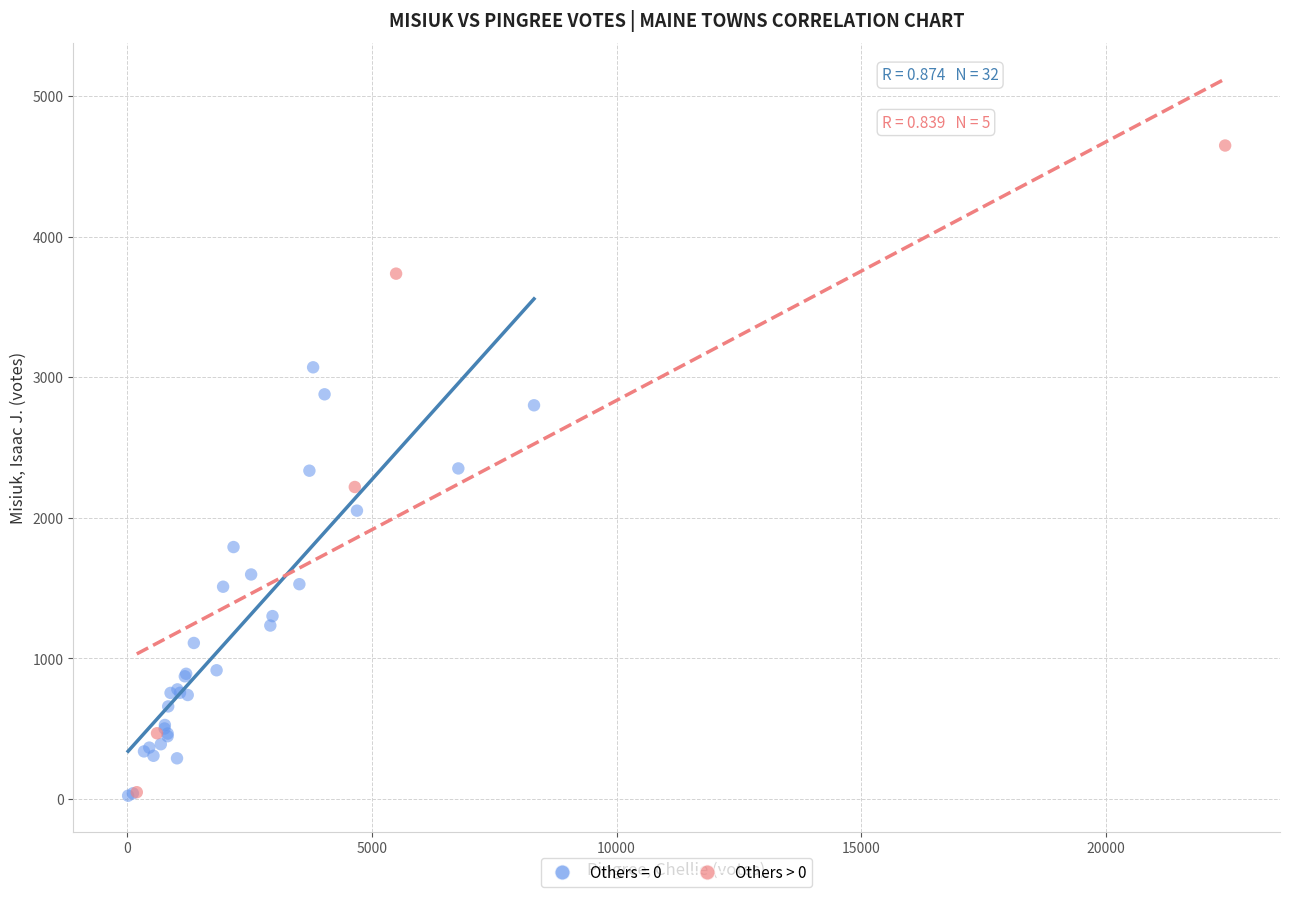

Which series contains the highest Y value?

Others > 0